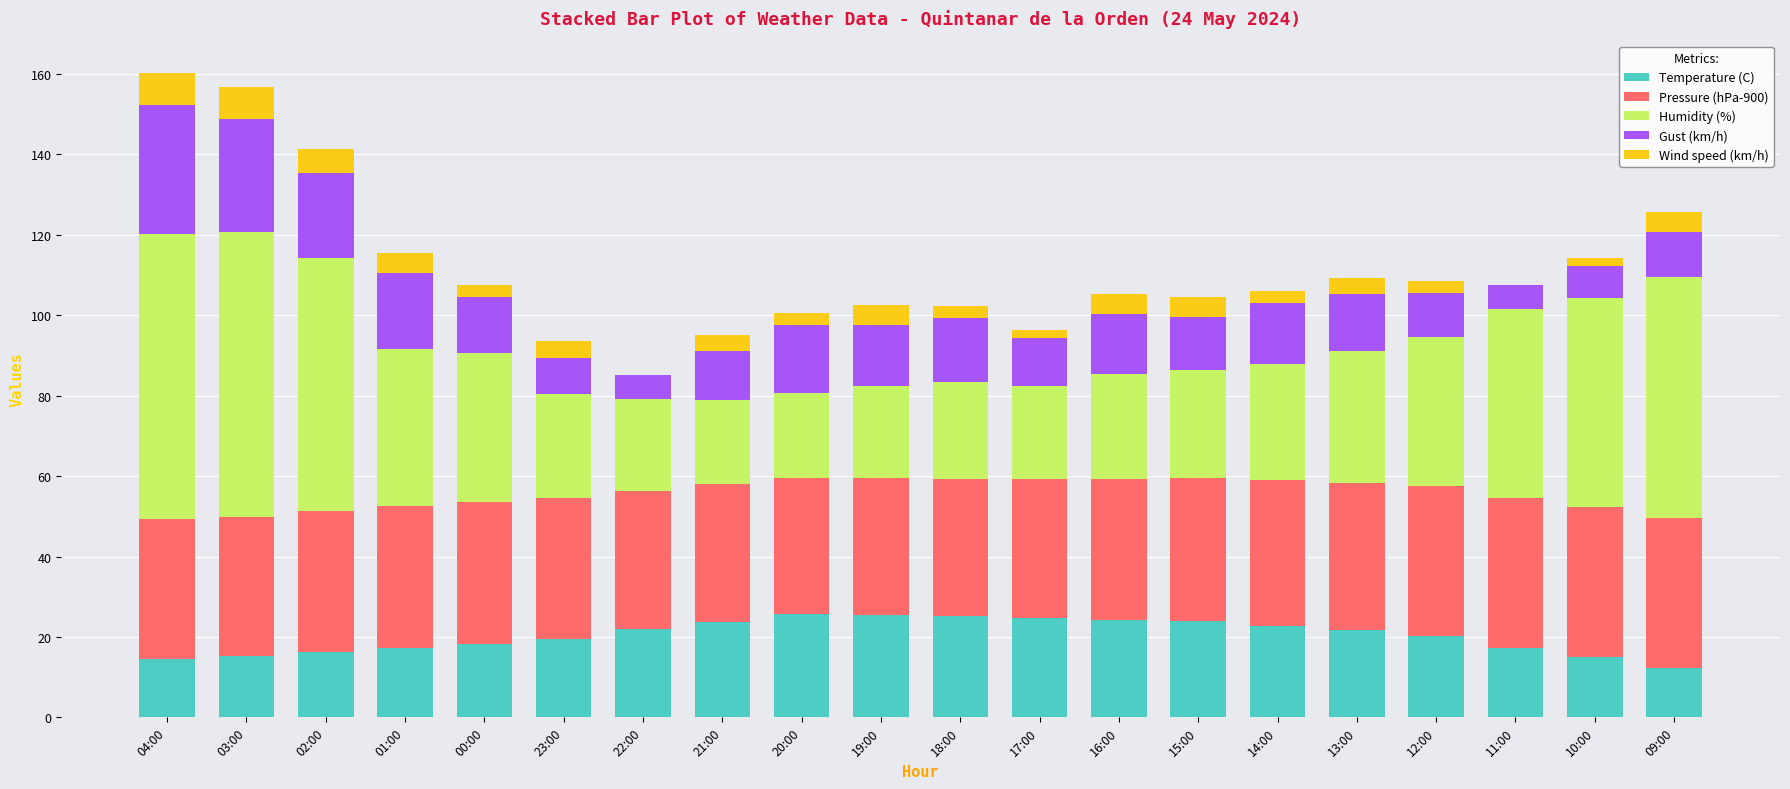

The value of Temperature (C) at 16:00 is 24.2. True or false?

True